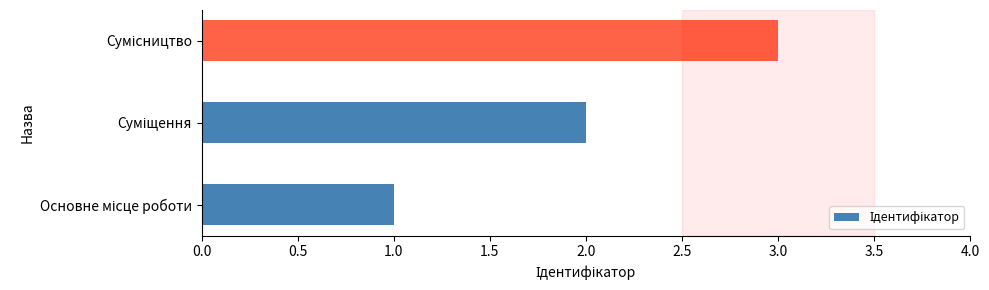

What is the maximum value shown in the chart?

3